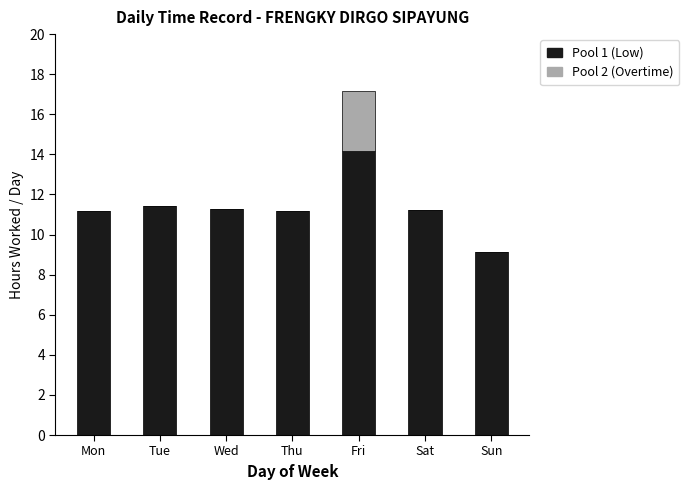

True or false: Pool 1 (Low) has a value of 11.2 at Thu.

True